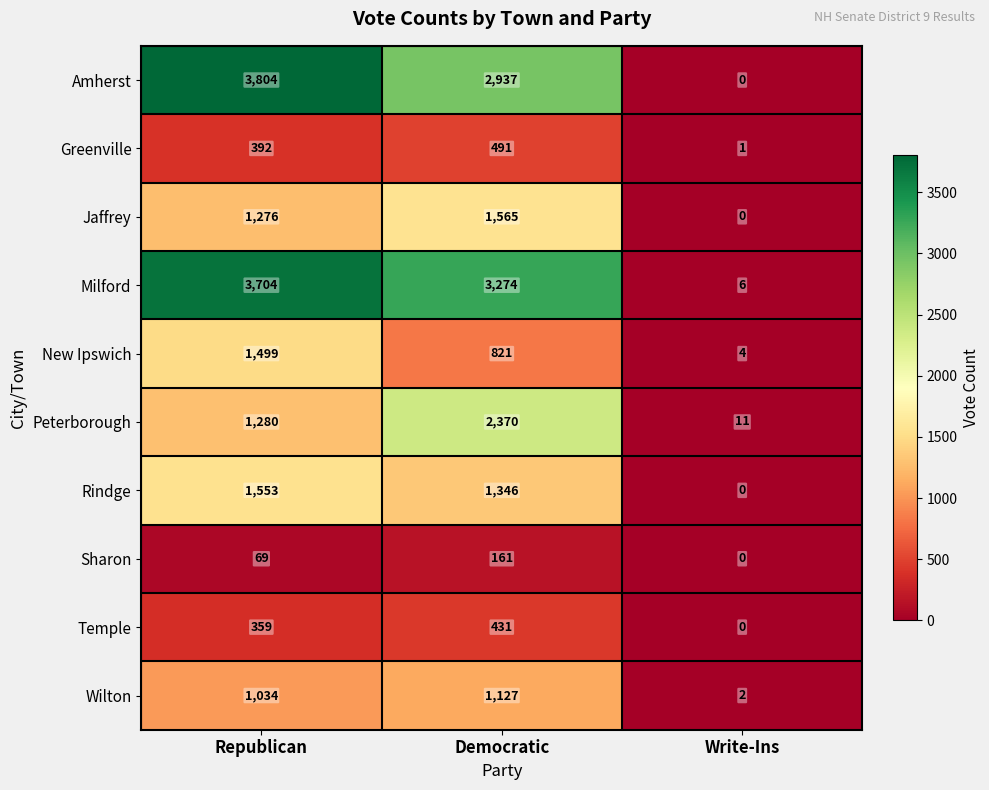

The value of Greenville at Democratic is 491. True or false?

True